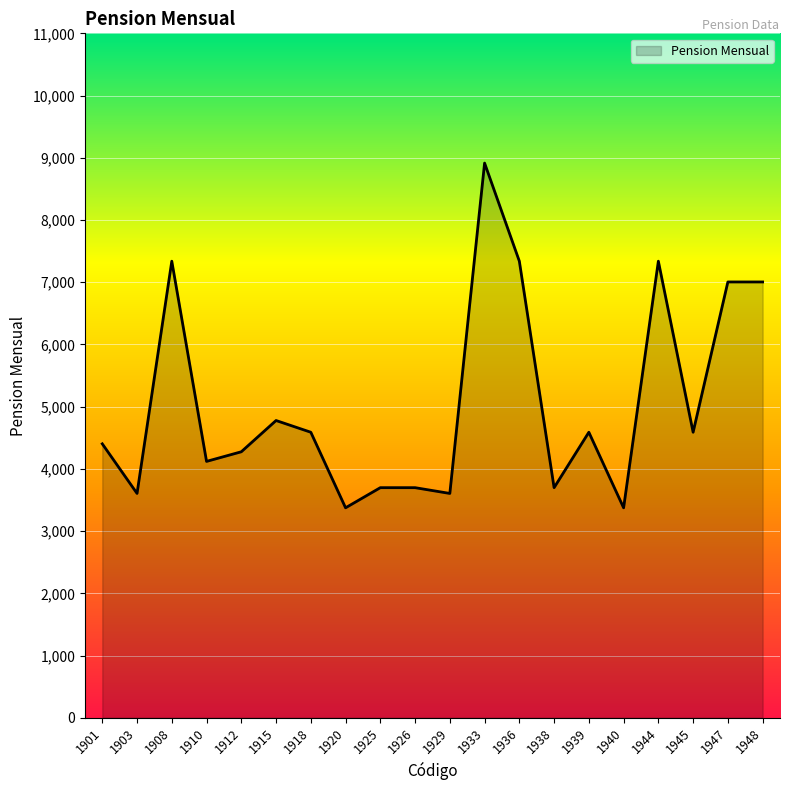

Which category has the highest value across all series?

1933